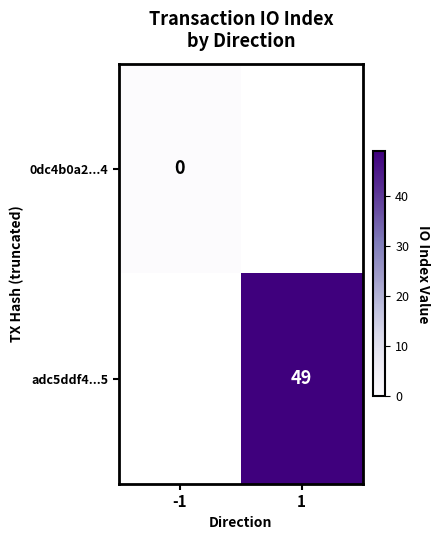

Between 1 and -1, which is larger?

-1